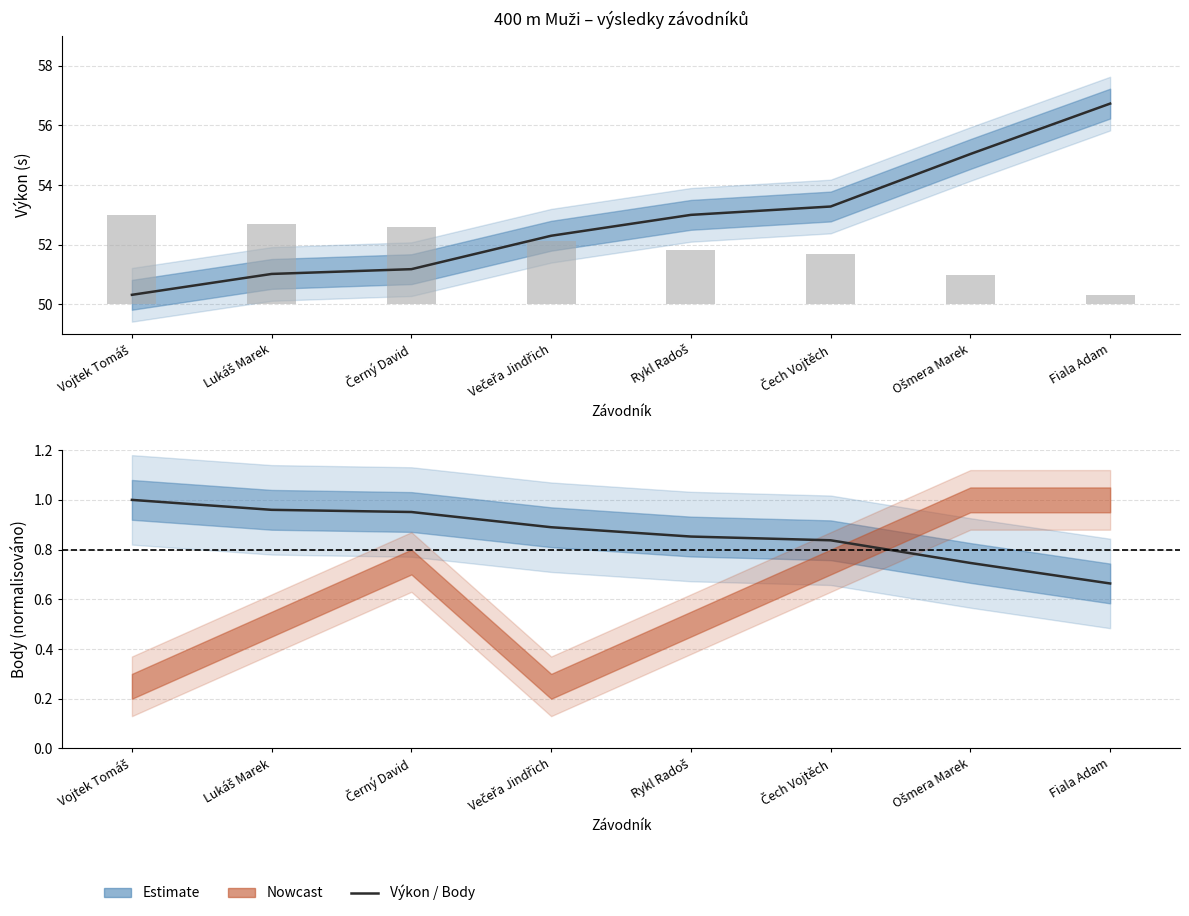

Which category has the highest value across all series?

Fiala Adam